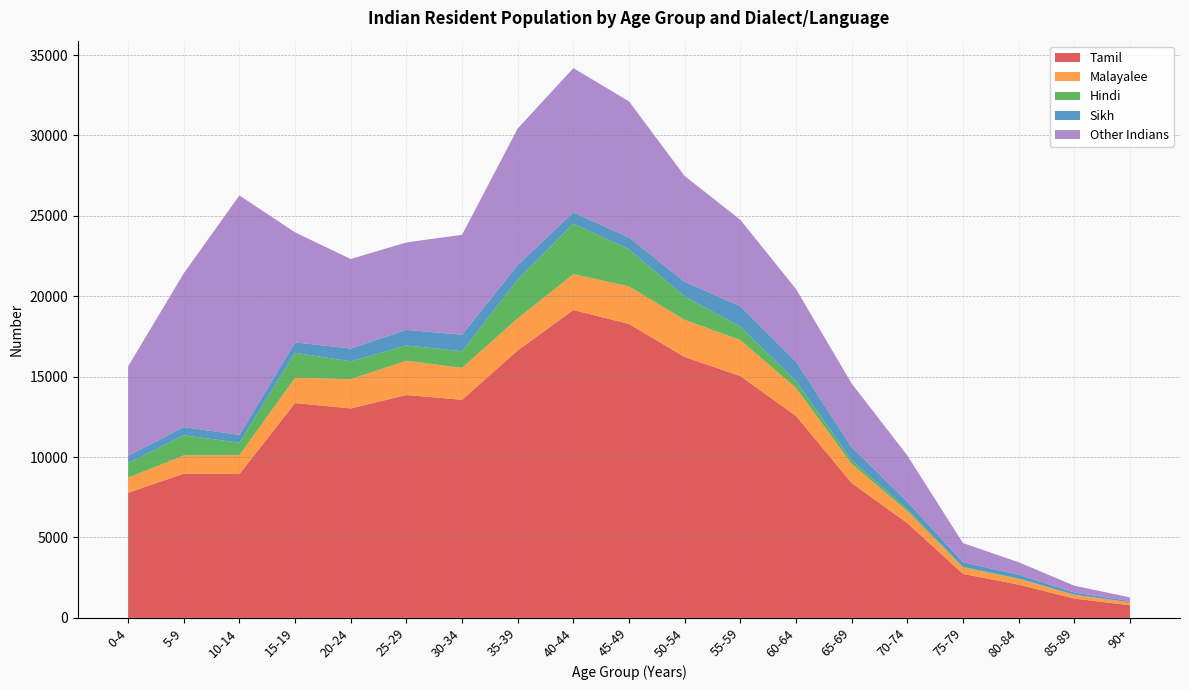

Reading left to right, list all the values displayed in this chart.

Tamil: 0-4=7781	5-9=8970	10-14=8943	15-19=13359	20-24=13025	25-29=13859	30-34=13562	35-39=16631	40-44=19145	45-49=18276	50-54=16221	55-59=15036	60-64=12560	65-69=8388	70-74=5898	75-79=2737	80-84=2071	85-89=1202	90+=785
Malayalee: 0-4=939	5-9=1131	10-14=1174	15-19=1569	20-24=1819	25-29=2131	30-34=1987	35-39=1990	40-44=2229	45-49=2334	50-54=2311	55-59=2244	60-64=1737	65-69=1193	70-74=741	75-79=398	80-84=351	85-89=233	90+=182
Hindi: 0-4=898	5-9=1251	10-14=778	15-19=1556	20-24=1108	25-29=949	30-34=1032	35-39=2415	40-44=3148	45-49=2311	50-54=1449	55-59=838	60-64=436	65-69=226	70-74=132	75-79=45	80-84=30	85-89=10	90+=6
Sikh: 0-4=463	5-9=511	10-14=482	15-19=648	20-24=797	25-29=968	30-34=1025	35-39=908	40-44=688	45-49=735	50-54=916	55-59=1263	60-64=1202	65-69=808	70-74=456	75-79=278	80-84=232	85-89=135	90+=74
Other Indians: 0-4=5561	5-9=9562	10-14=14893	15-19=6840	20-24=5567	25-29=5440	30-34=6214	35-39=8487	40-44=8973	45-49=8464	50-54=6578	55-59=5374	60-64=4516	65-69=3962	70-74=2874	75-79=1193	80-84=777	85-89=423	90+=227